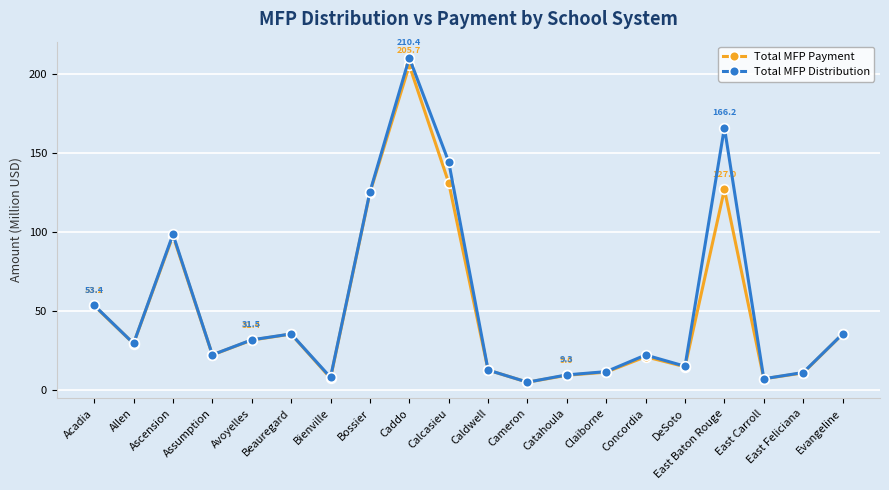

True or false: Total MFP Payment has a value of 41.4 at Allen.

False